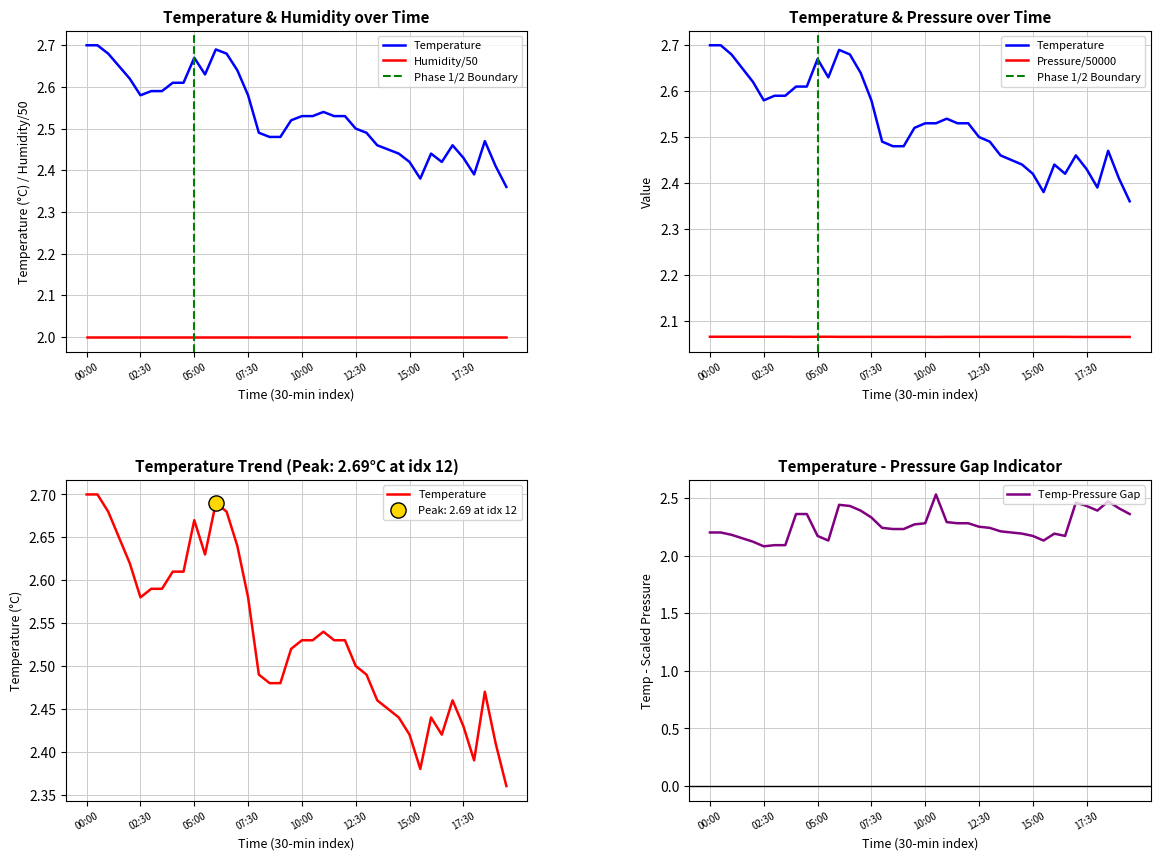

Which series reaches the maximum Y coordinate?

temperature